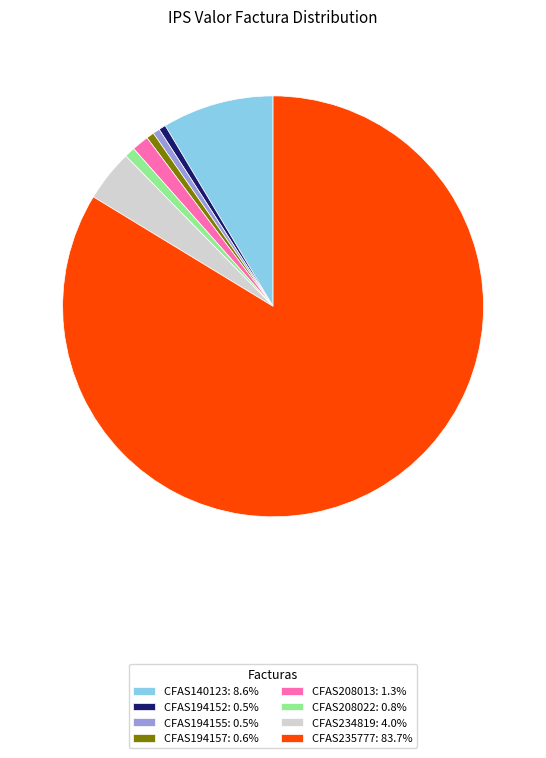

How many slices are in this pie chart?

8